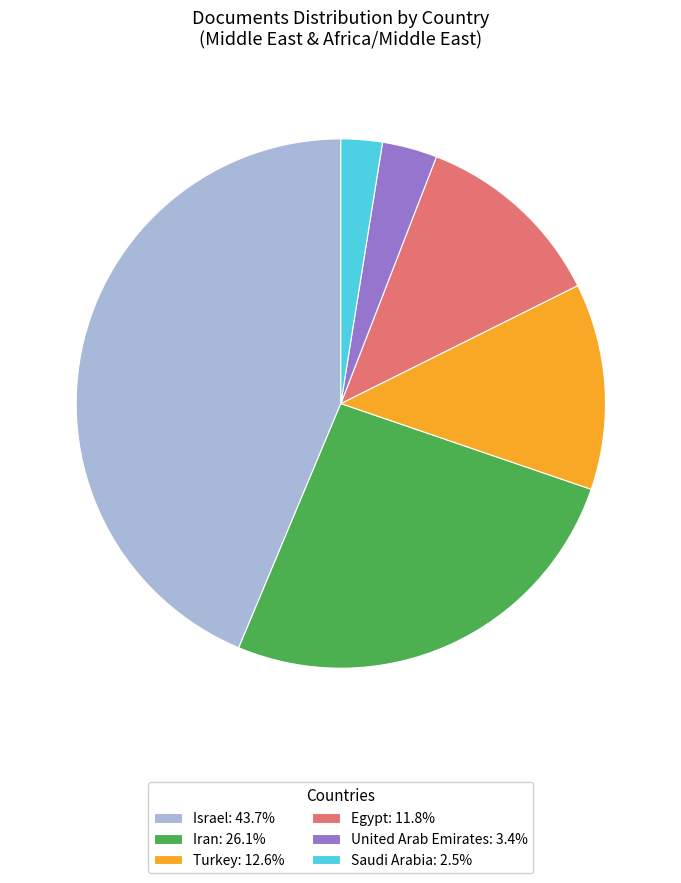

Is there a majority slice in this chart?

No